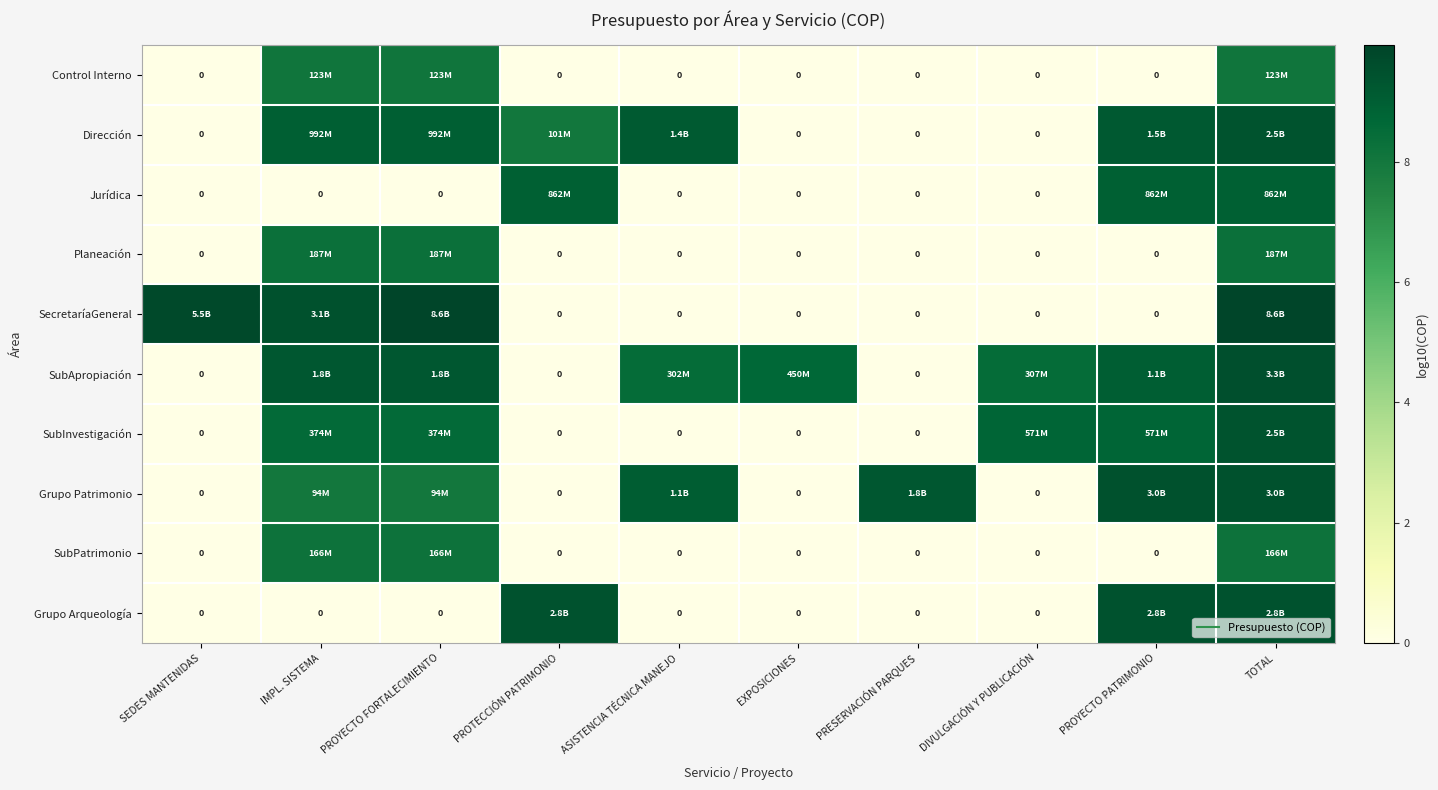

How many values in SubInvestigación are above zero?

5